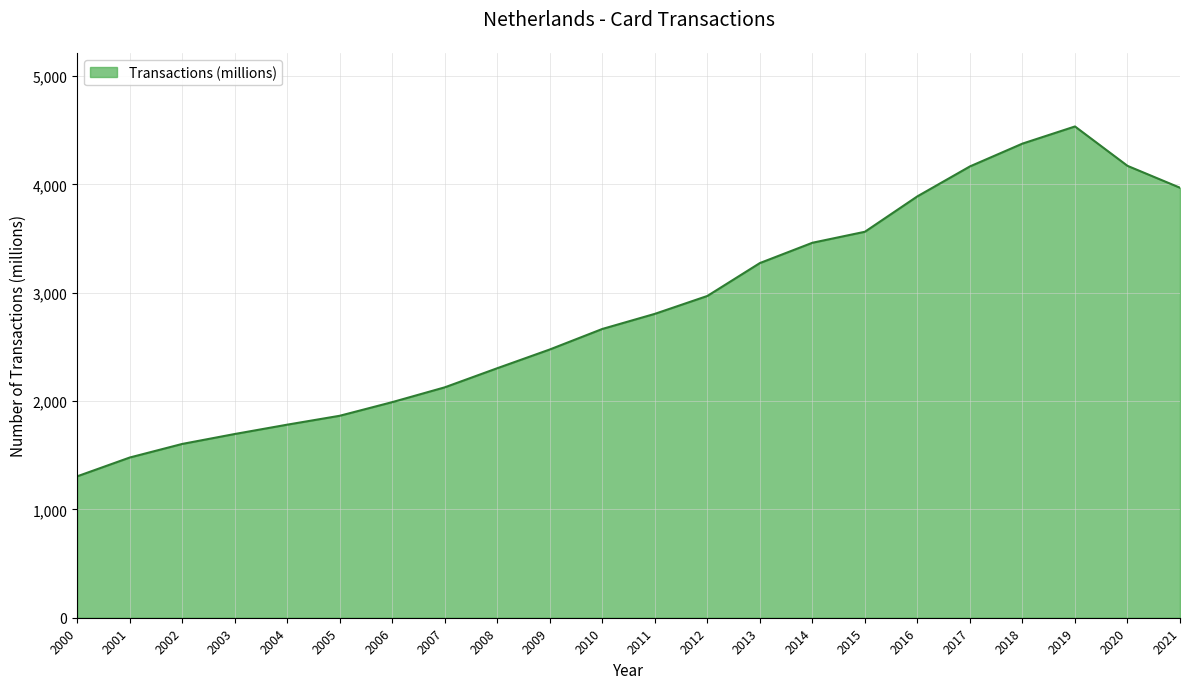

Approximately how many times larger is the value at 2018 compared to 2014?

1.3